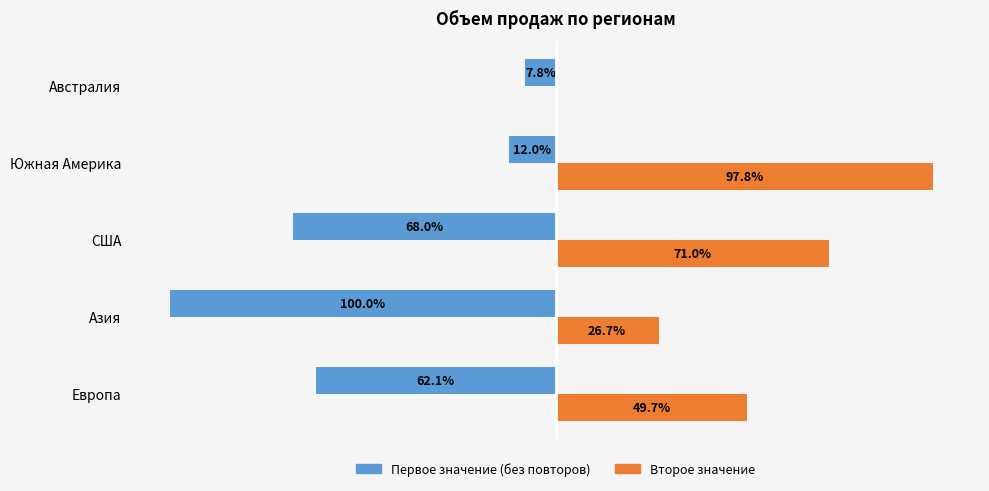

What are all the series names shown in the legend?

Первое значение (без повторов), Второе значение